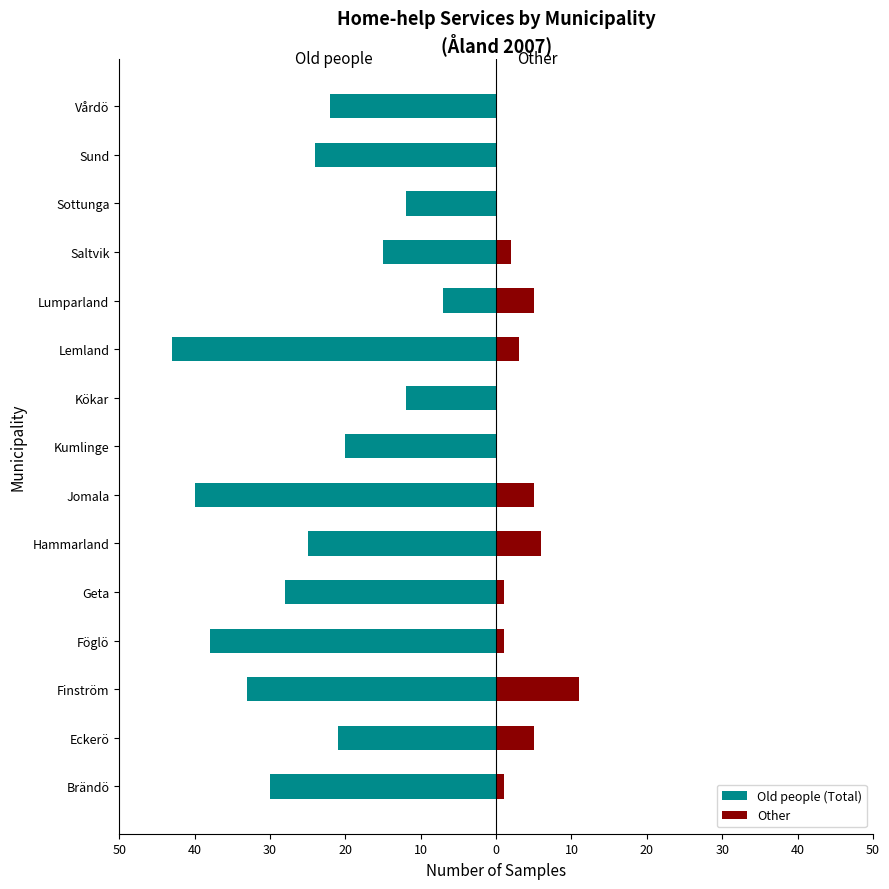

What is the average value of the Other series?

3